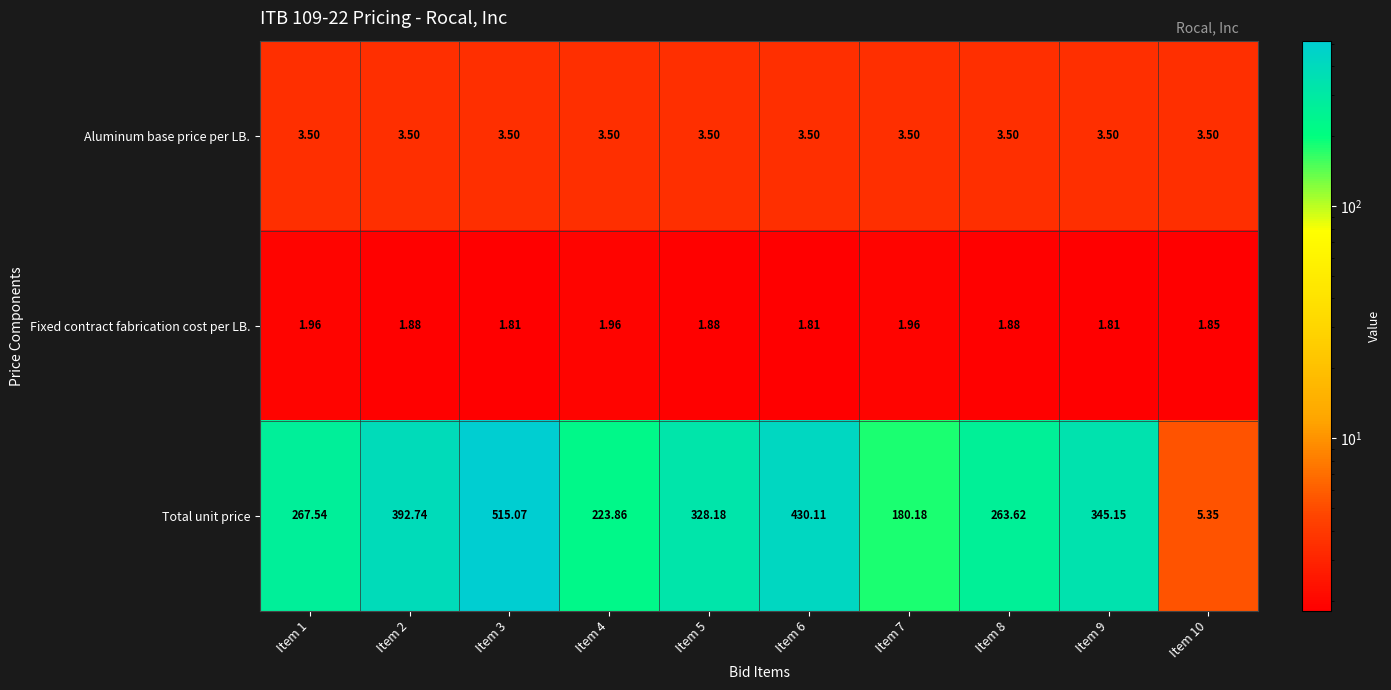

At Item 2, list the series in order from smallest to largest.

Fixed contract fabrication cost per LB., Aluminum base price per LB., Total unit price